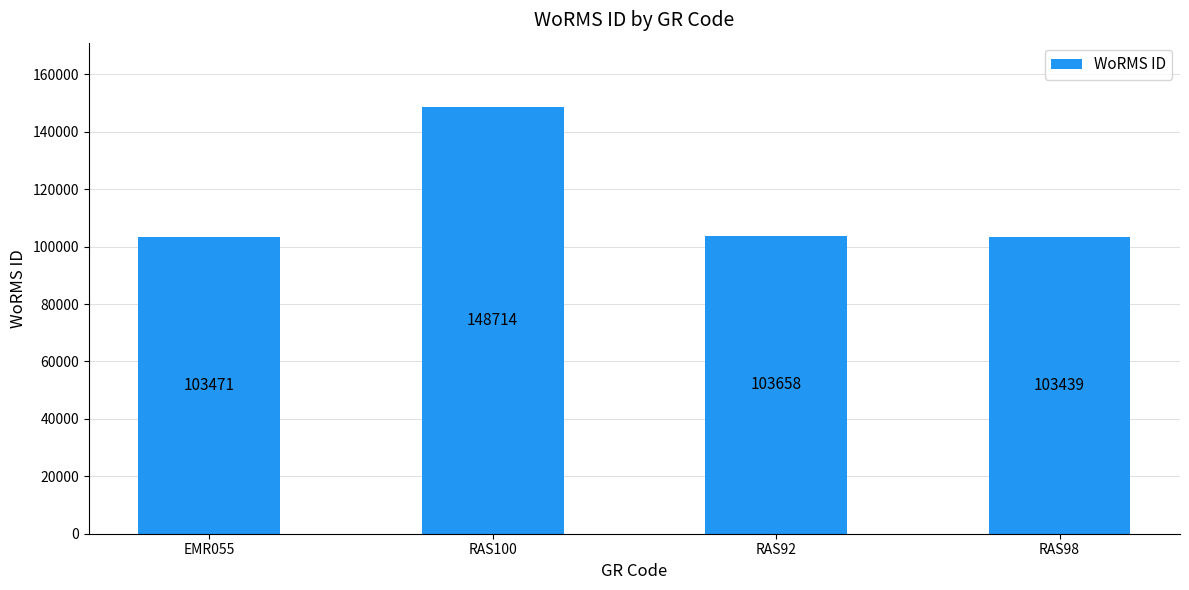

What is the value of the 3rd bar from the left?

103658